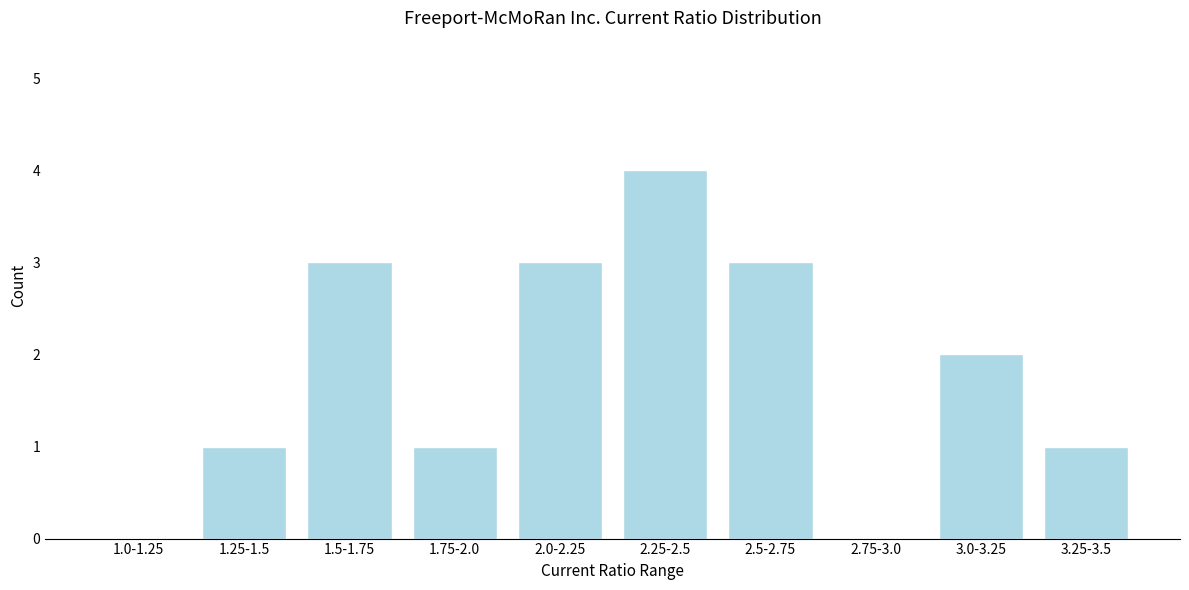

Reading left to right, transcribe all the data shown in this chart.

1.0-1.25=0	1.25-1.5=1	1.5-1.75=3	1.75-2.0=1	2.0-2.25=3	2.25-2.5=4	2.5-2.75=3	2.75-3.0=0	3.0-3.25=2	3.25-3.5=1